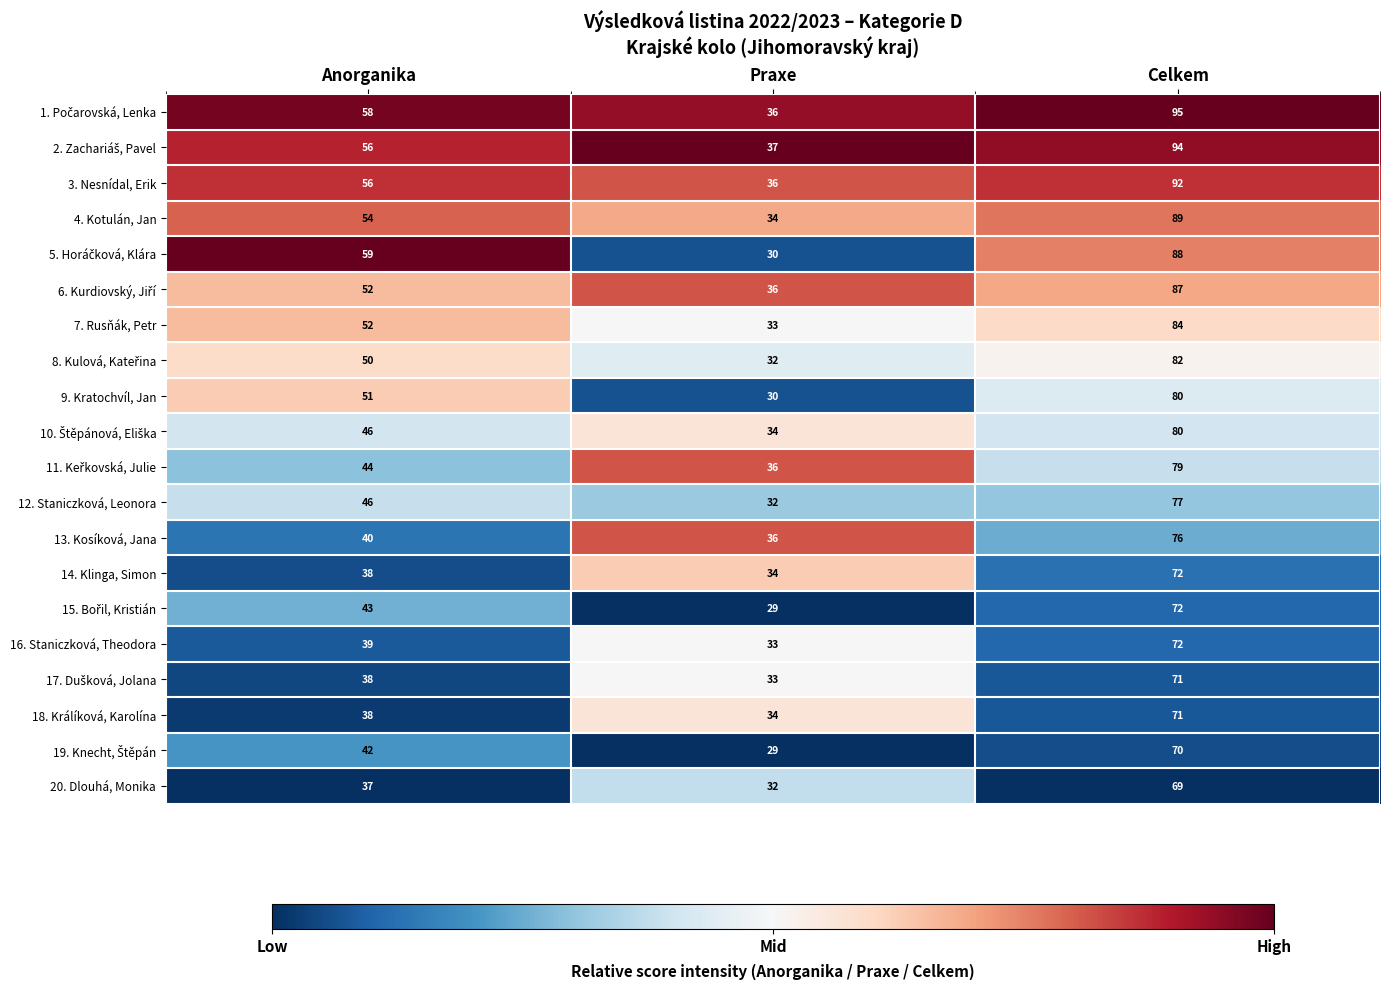

At which category is the sum across all series the highest?

Celkem